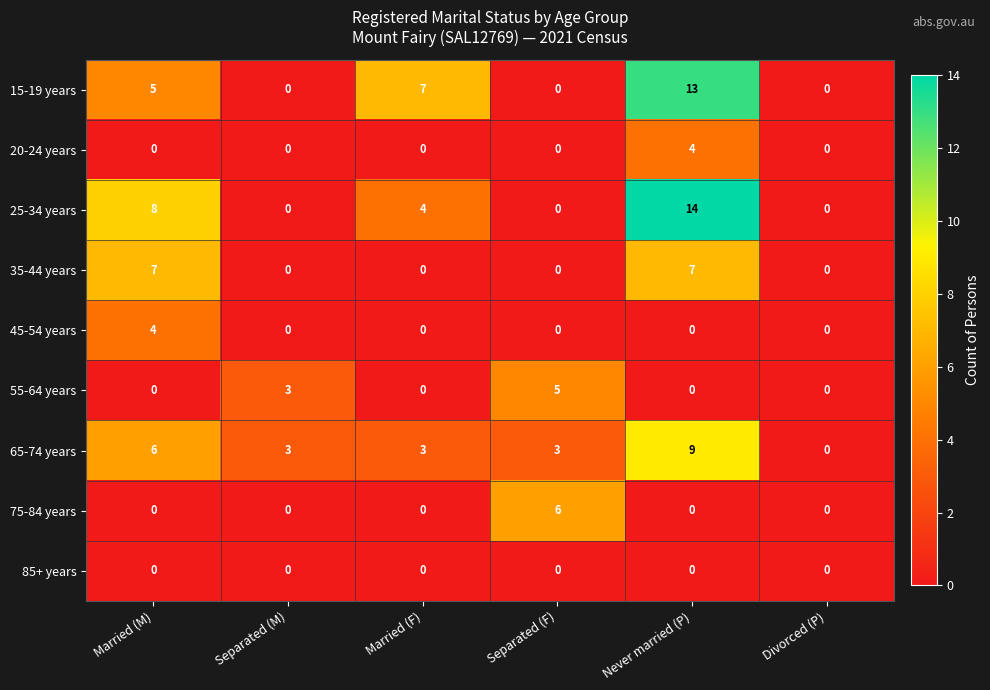

Where is 25-34 years nearest to the value 7?

Married (M)